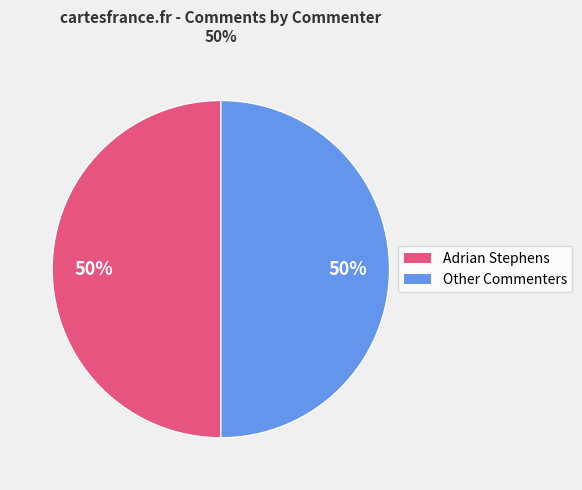

To the nearest percent, what is the average slice percentage?

50%